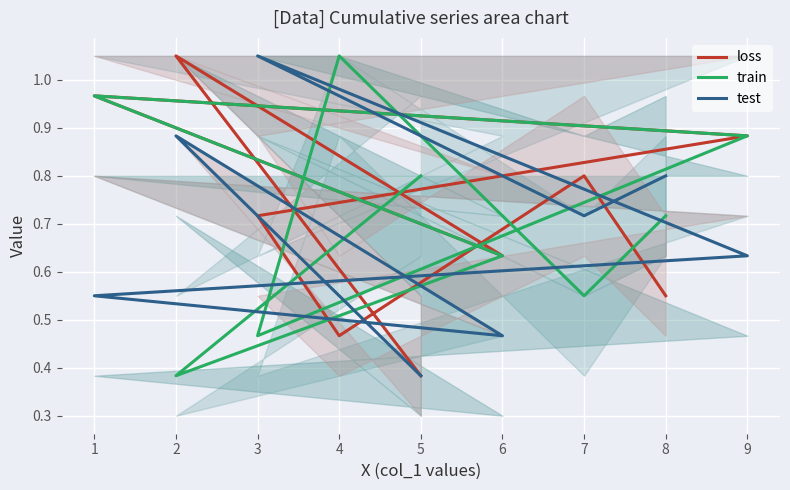

What is the difference between the highest and lowest values at 3?

0.6